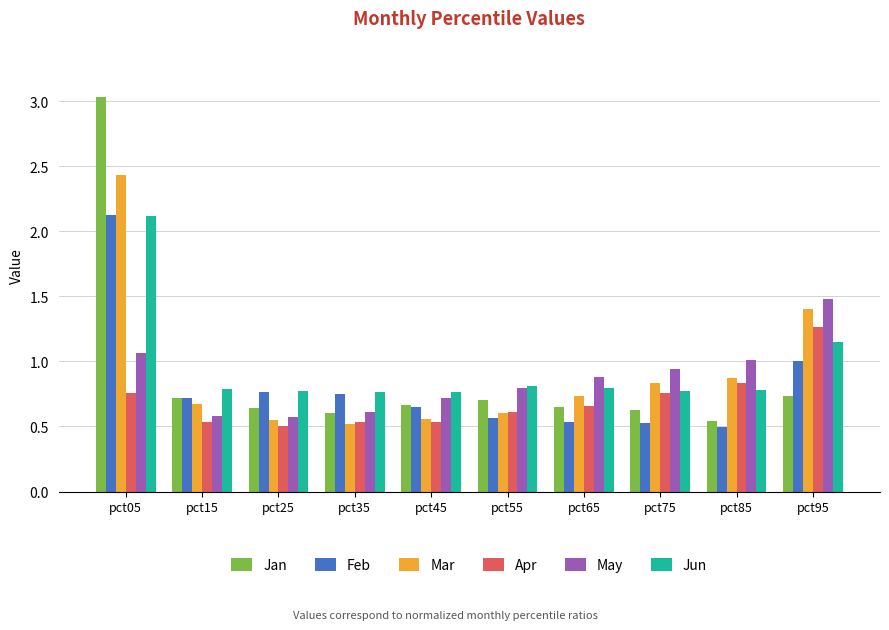

How many groups of bars are there?

10